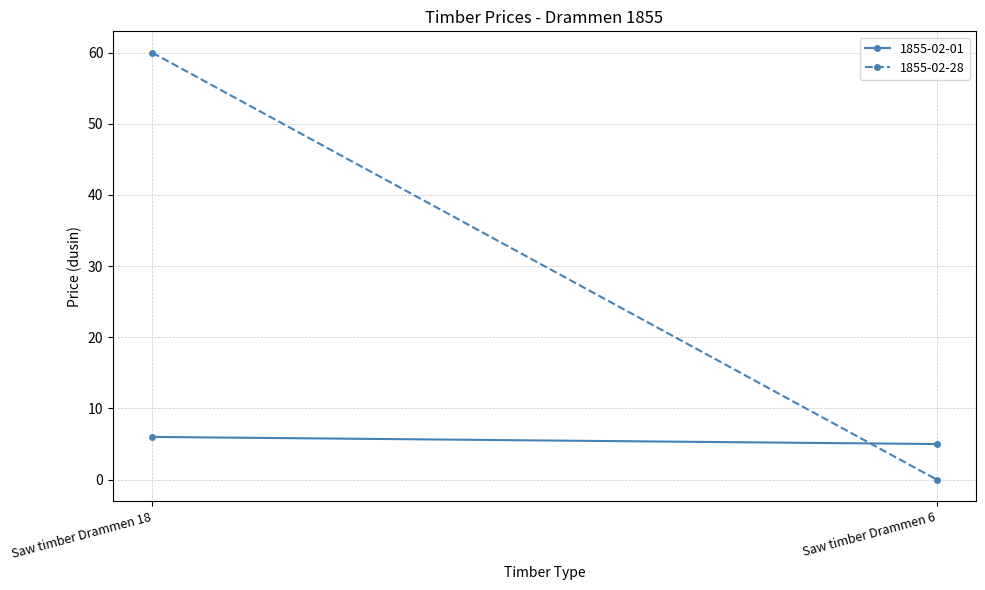

How many 1855-02-28 values are between 0 and 60?

2